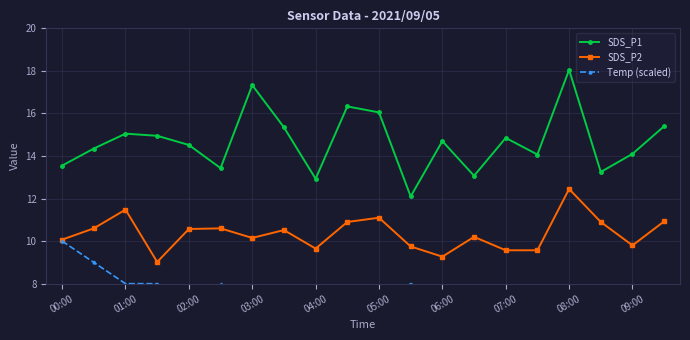

What is the lowest value of the SDS_P1 series?

12.1